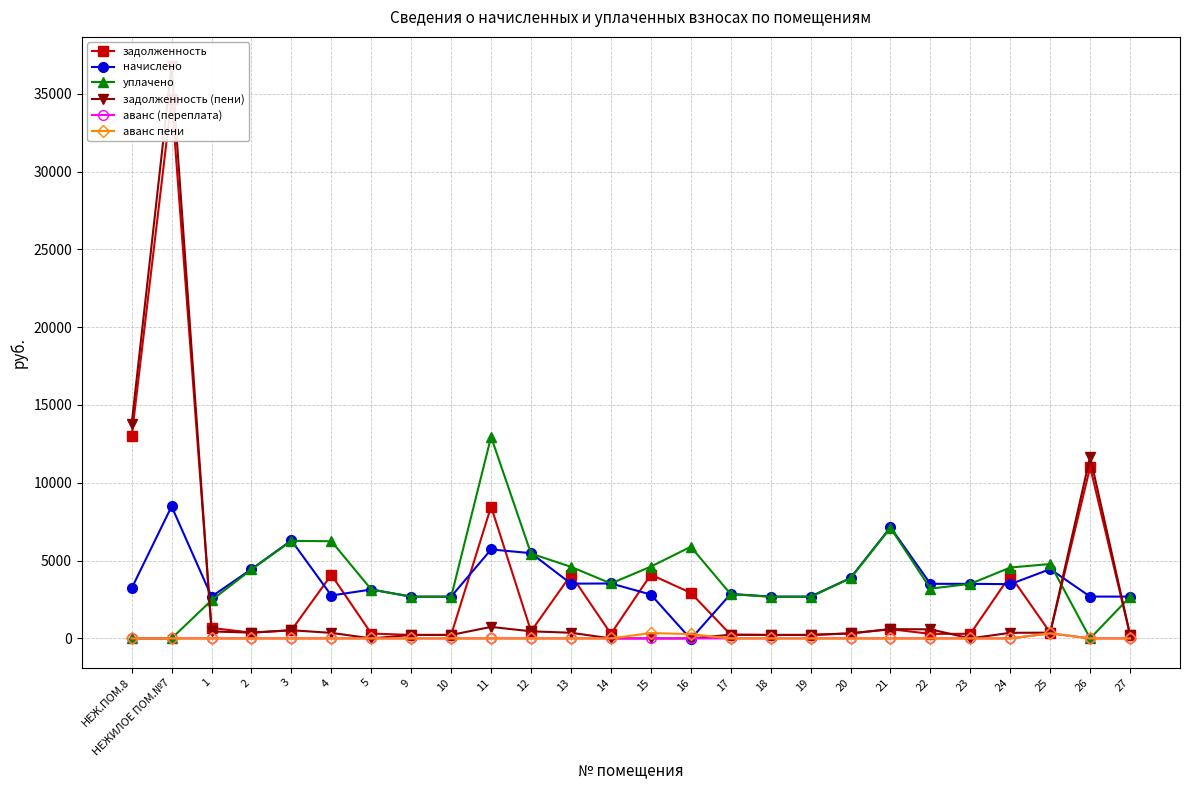

What is the average value of the задолженность series?

3548.3